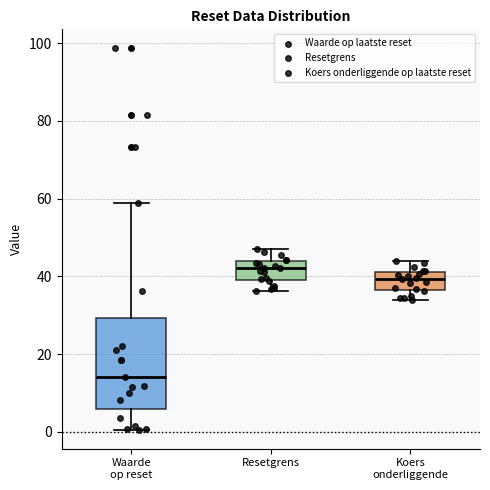

Comparing the boxes themselves (not the whiskers), which one is the tallest?

Waarde op reset